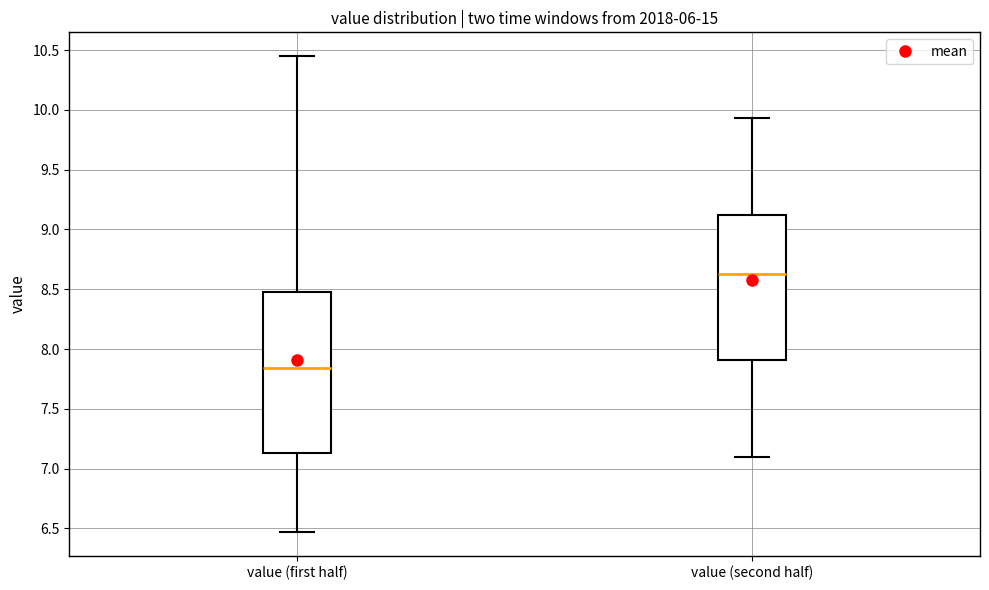

Which box is the tallest, from its lower edge to its upper edge?

value (first half)